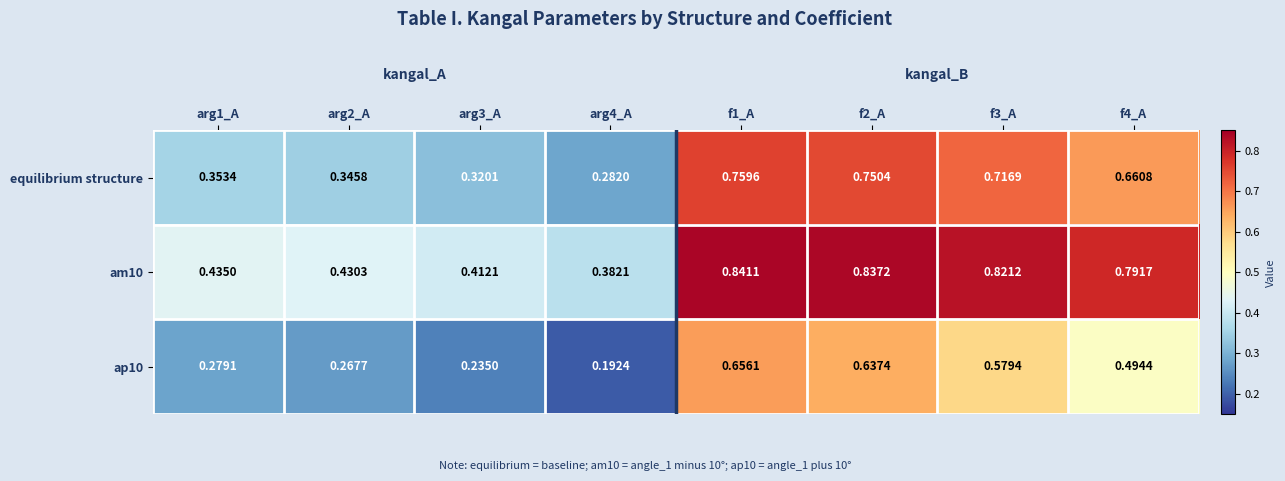

List the series in order of their overall mean, highest first.

am10, equilibrium structure, ap10